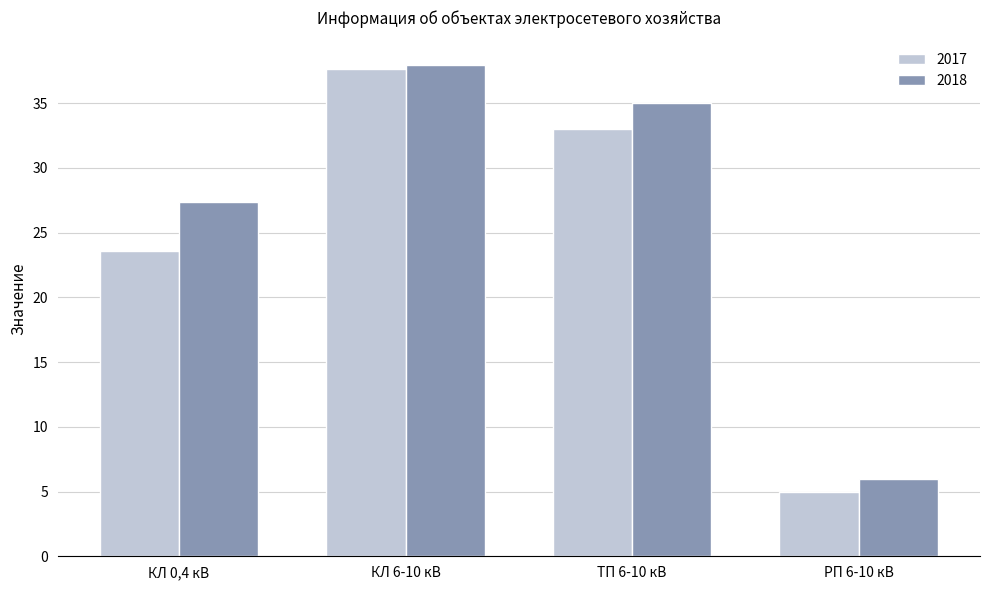

Reading right to left, extract all data points from this chart.

2017: РП 6-10 кВ=5.0	ТП 6-10 кВ=33.0	КЛ 6-10 кВ=37.6	КЛ 0,4 кВ=23.6
2018: РП 6-10 кВ=6.0	ТП 6-10 кВ=35.0	КЛ 6-10 кВ=37.9	КЛ 0,4 кВ=27.4